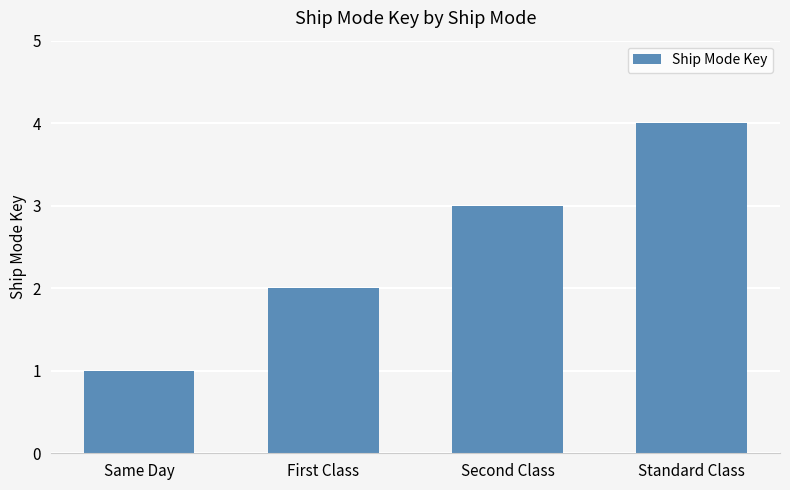

What is the sum of all values?

10